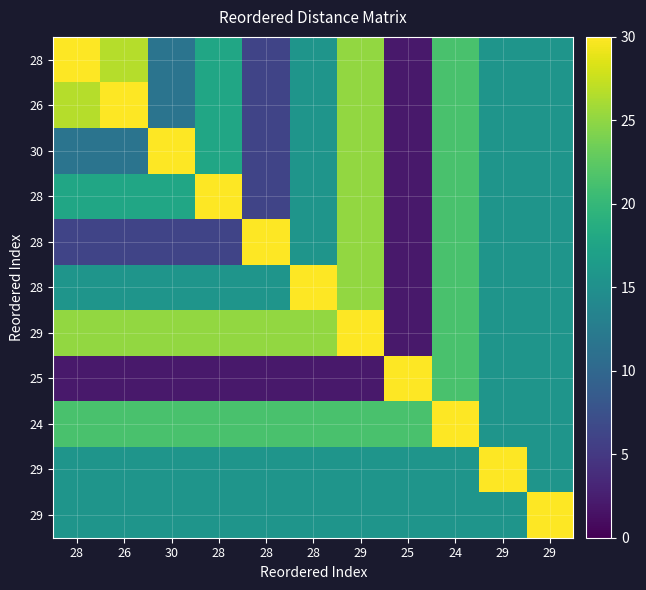

At which category is the sum across all series the highest?

29